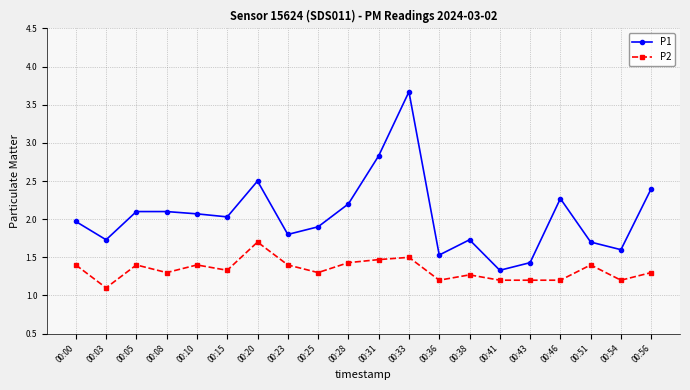

What is the sum of all P2 values?

26.7